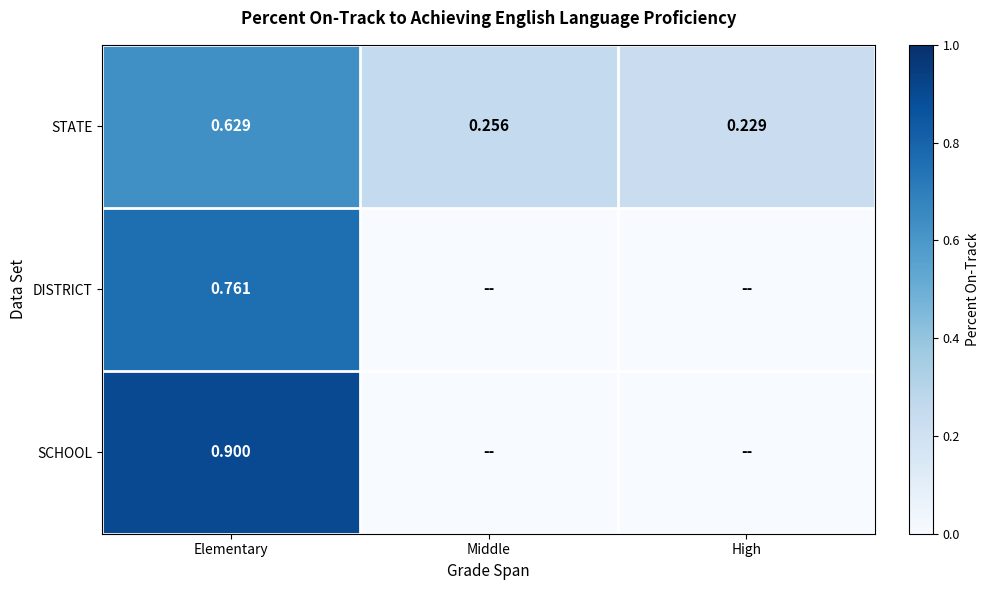

Between Elementary and Middle, which is larger?

Elementary